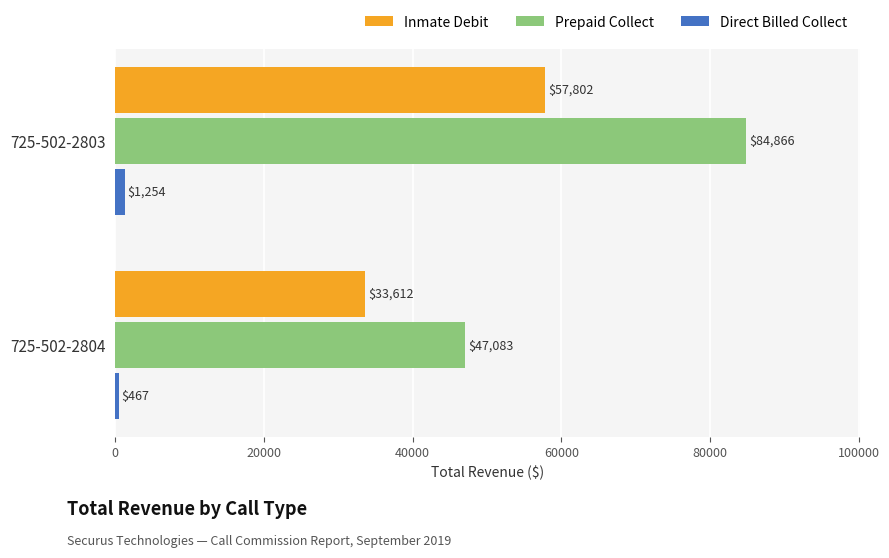

Which series has the widest spread of values?

Prepaid Collect